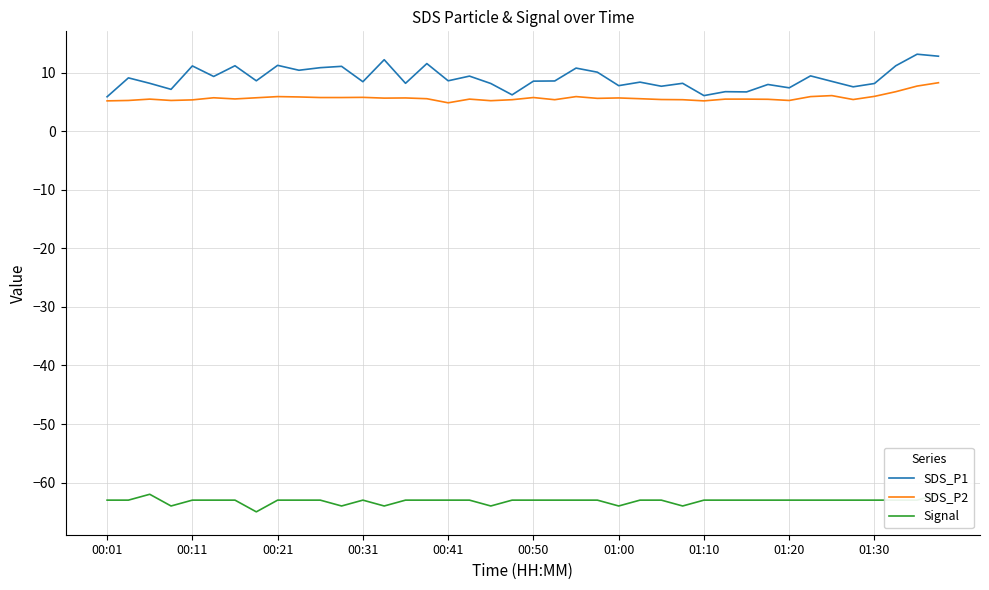

What is the lowest value of the SDS_P1 series?

5.9